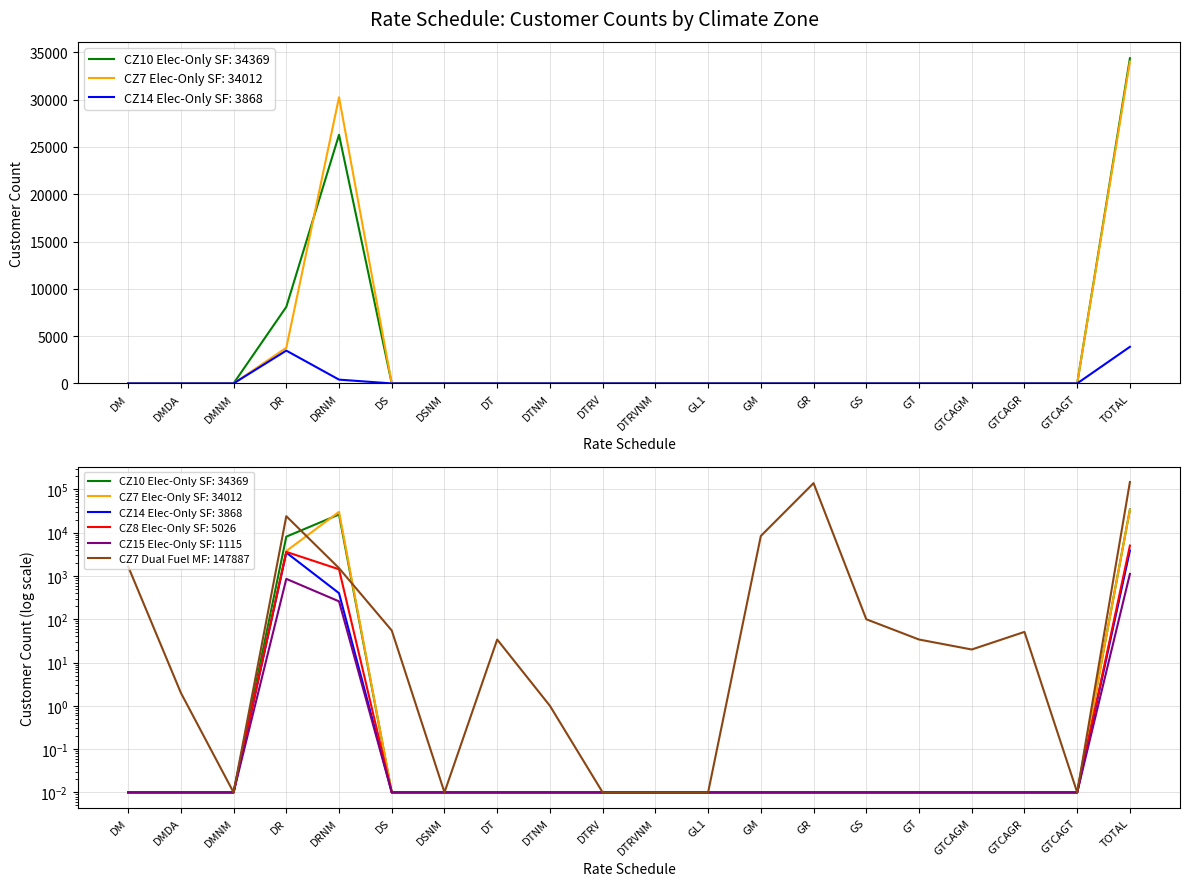

Does the chart display data point markers on the line(s)?

No